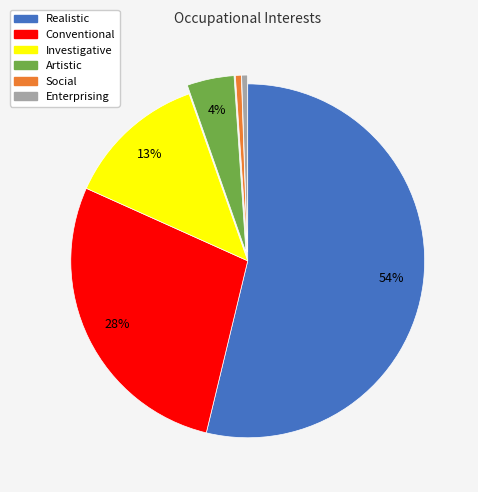

Which slice is the largest?

Realistic